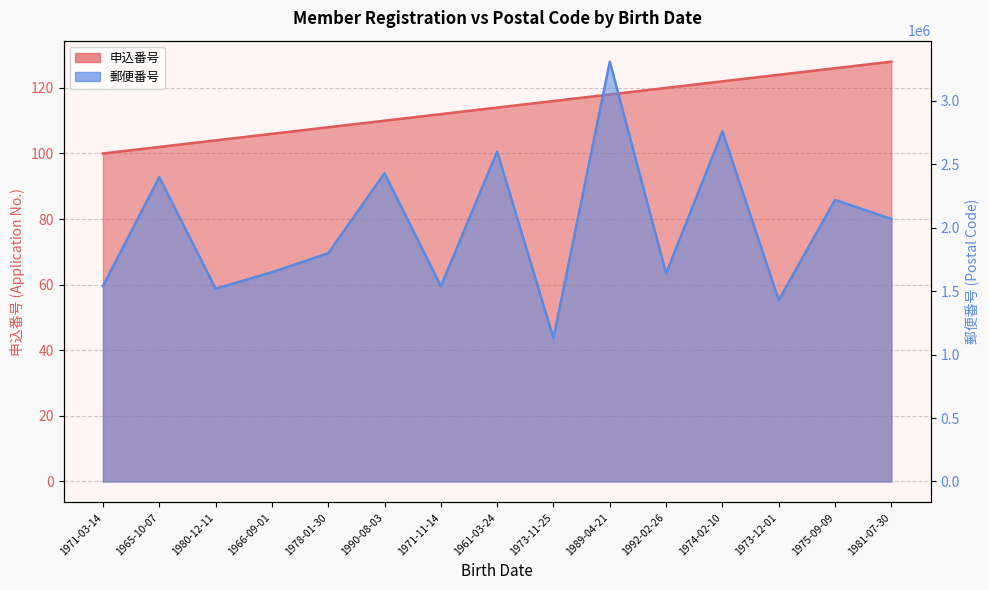

True or false: 申込番号 and 郵便番号 intersect in this chart.

False